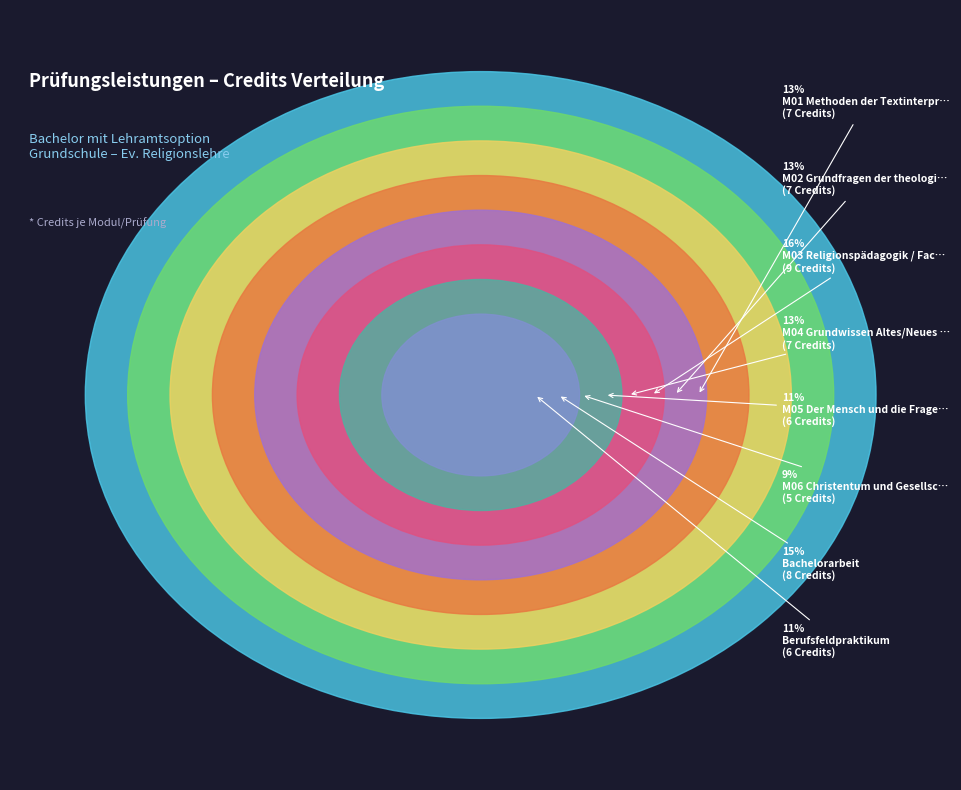

To the nearest percent, what is the difference between the largest and smallest slice percentages?

7%